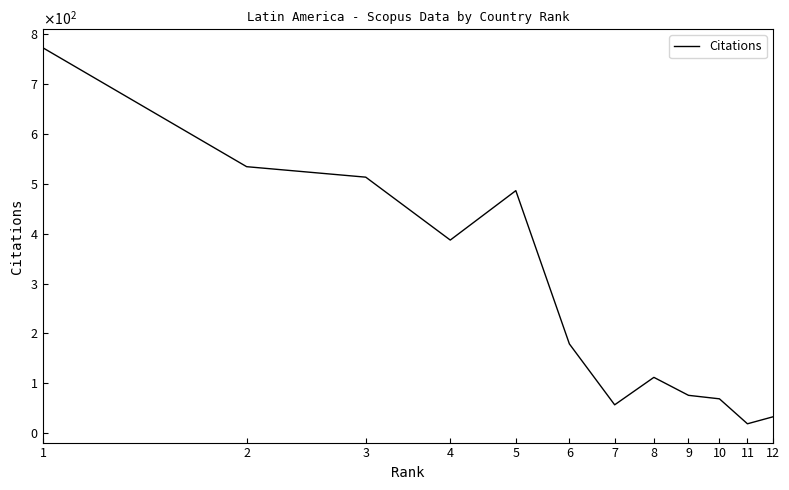

Does the chart have visible grid lines?

No